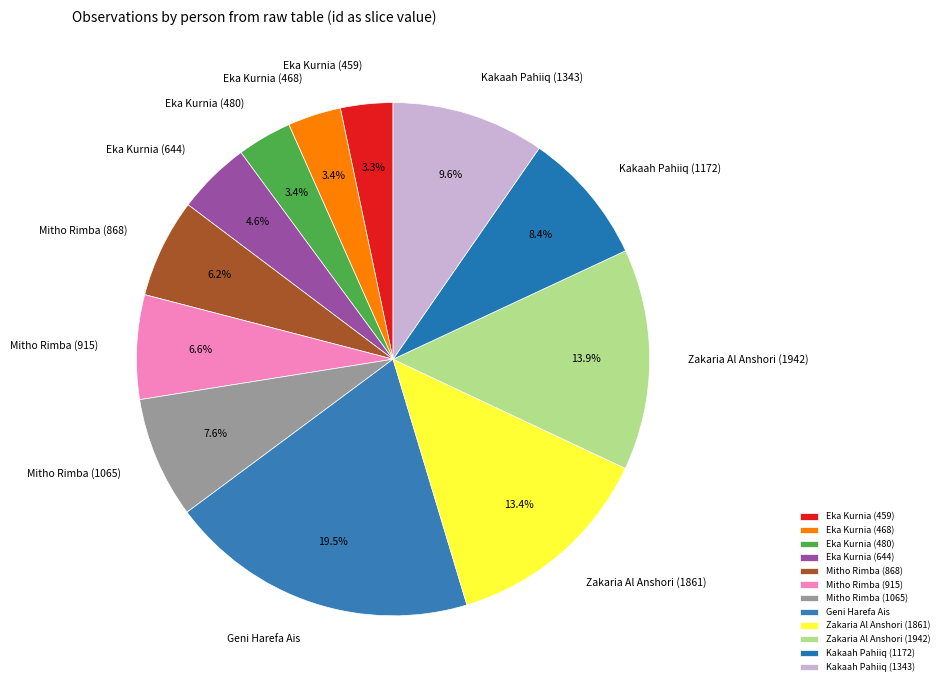

Is there any slice that represents more than half of the pie?

No